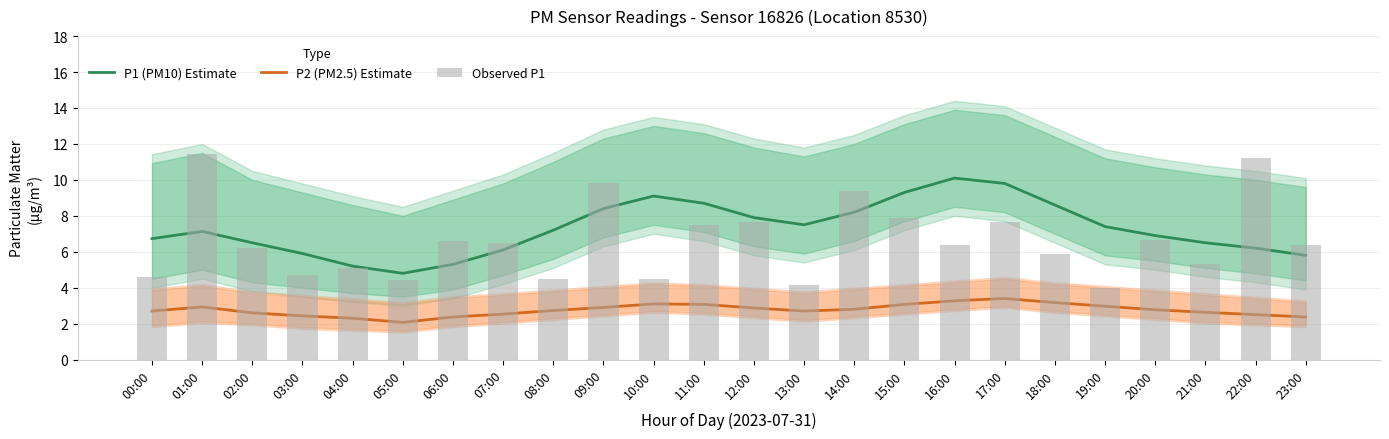

What is the difference between the second highest and minimum values in the P2 (PM2.5) Estimate series?

1.2